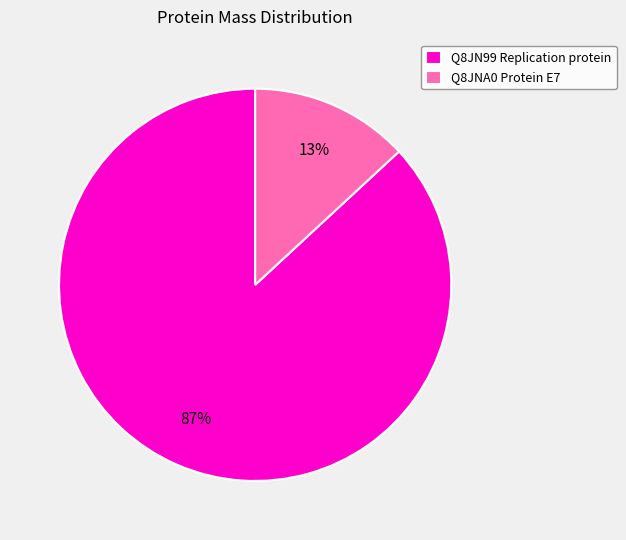

Does Q8JNA0 Protein E7 account for over 50% of the chart?

No